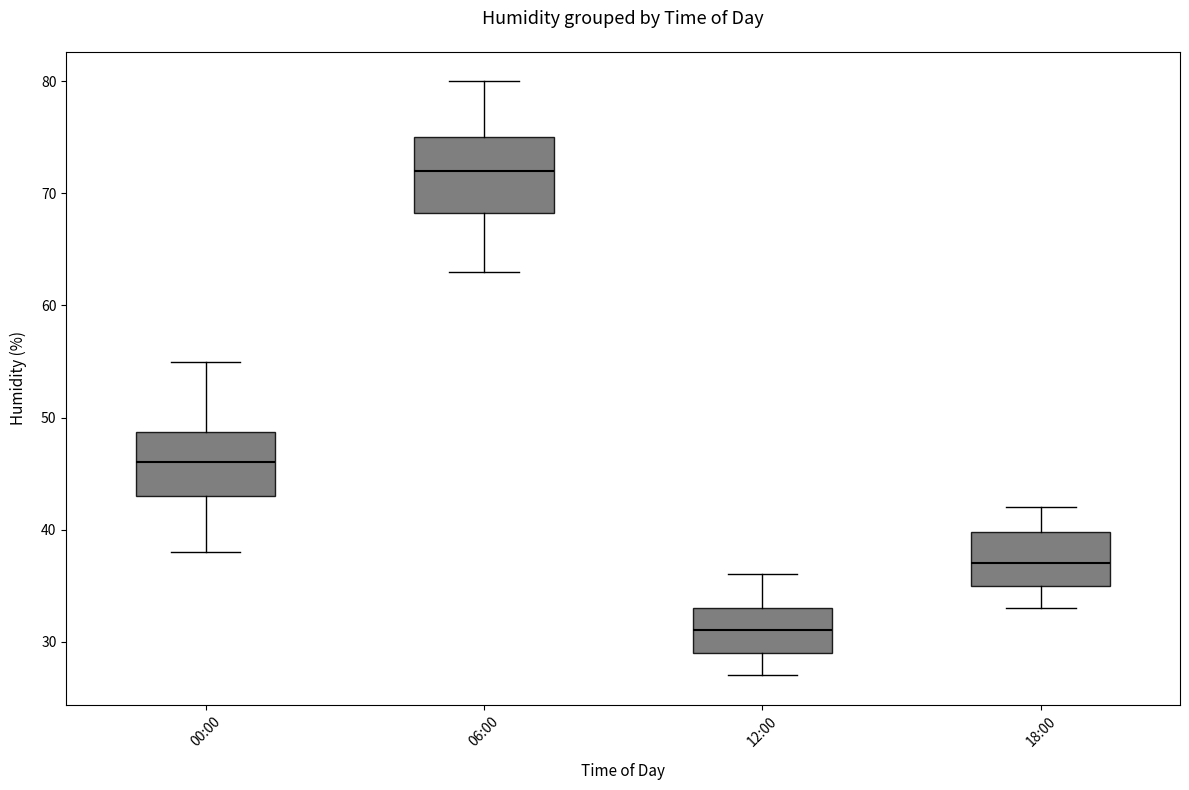

Where does the upper whisker of the box for 06:00 end on the y-axis? The values are not printed on the chart, so give them approximately, as read against the axis.

80